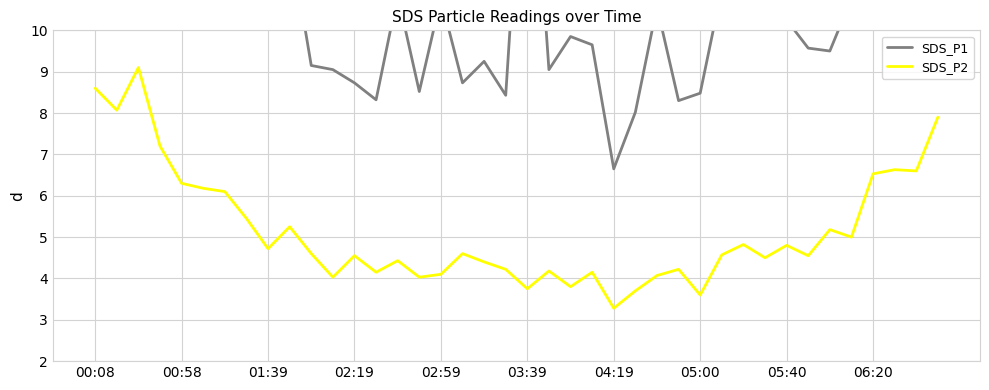

Where does the SDS_P1 series first go above 10?

00:08